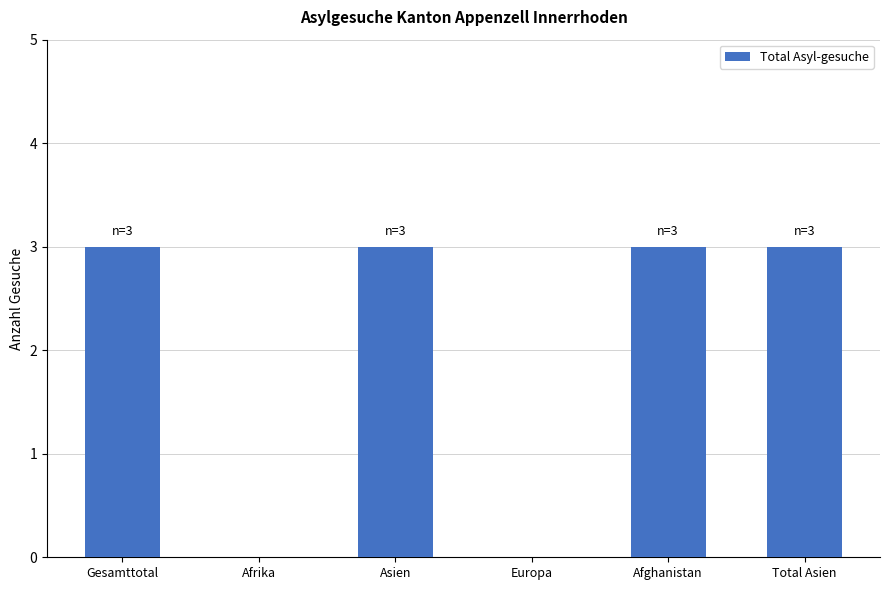

How many values are between 0 and 3?

6